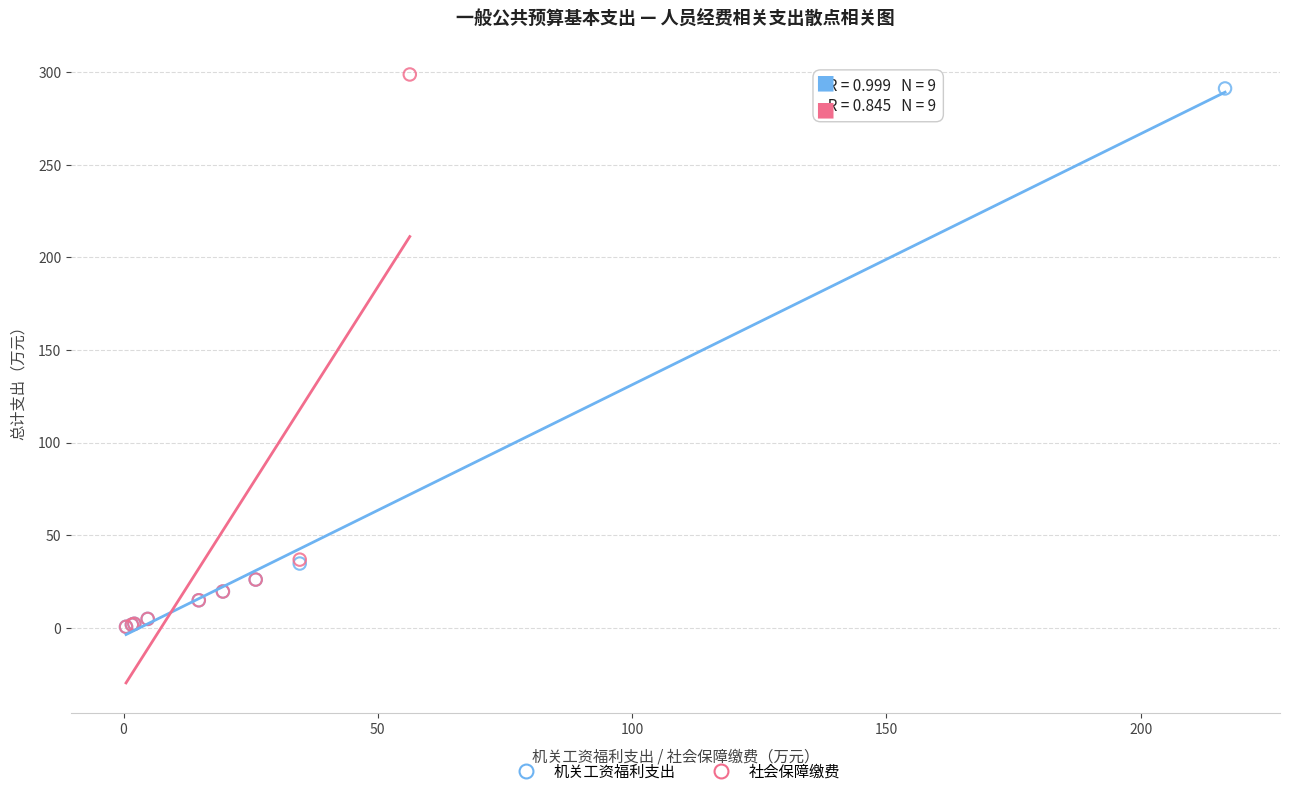

Which series reaches the maximum Y coordinate?

社会保障缴费